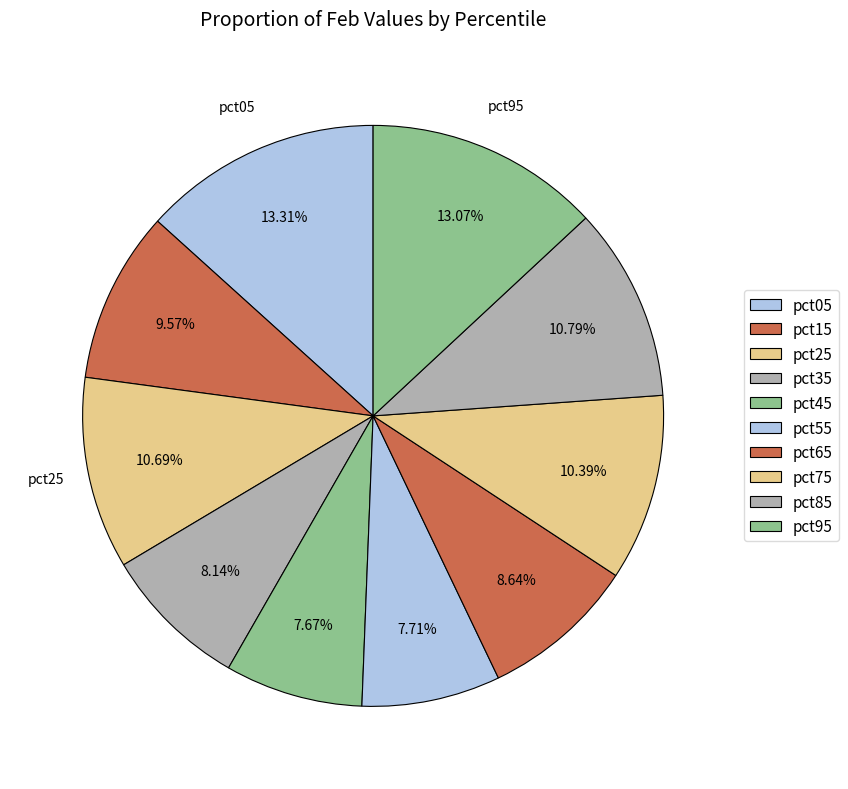

What percentage is the pct45 slice, to the nearest percent?

8%